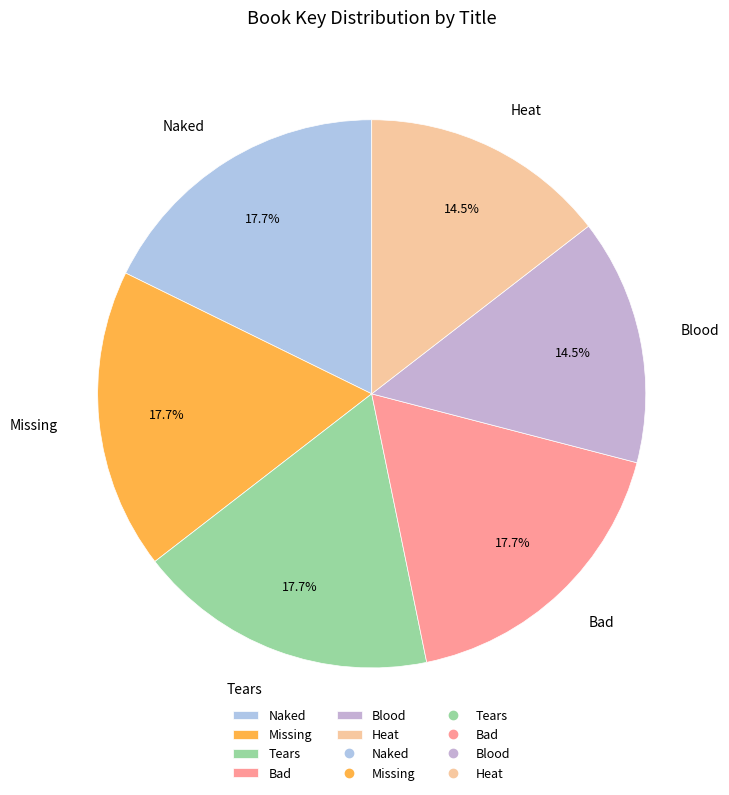

To the nearest percent, what percentage of the pie is Bad?

18%